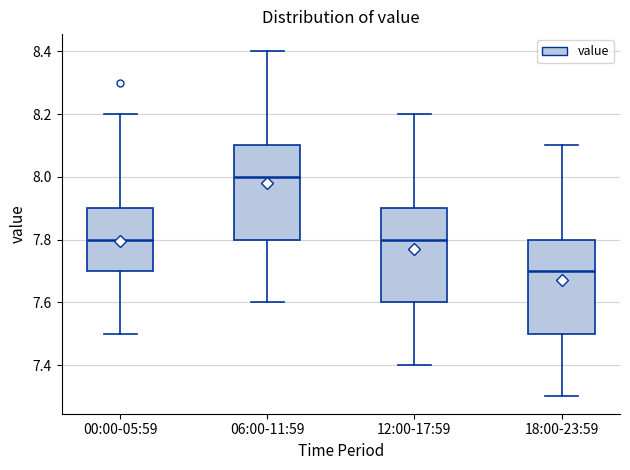

Reading left to right, read every box against the y-axis: the position of its median line, the range the box covers, and the ends of its whiskers. The values are not printed on the chart, so give them approximately, as read against the axis.

00:00-05:59: median 7.8, box 7.7 to 7.9, whiskers 7.5 to 8.2
06:00-11:59: median 8.0, box 7.8 to 8.1, whiskers 7.6 to 8.4
12:00-17:59: median 7.8, box 7.6 to 7.9, whiskers 7.4 to 8.2
18:00-23:59: median 7.7, box 7.5 to 7.8, whiskers 7.3 to 8.1